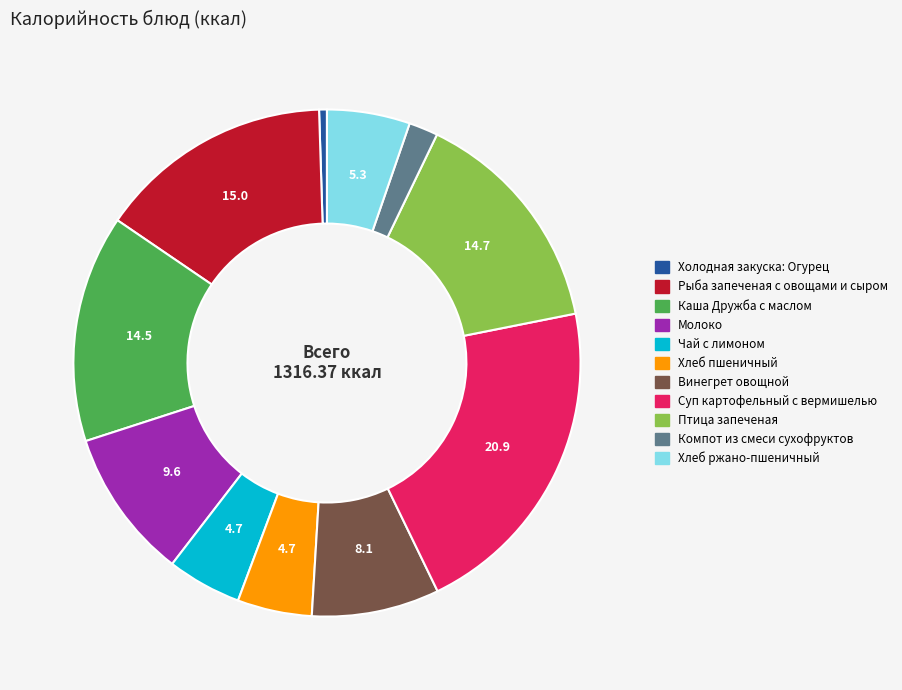

Approximately how many times larger is the value at Компот из смеси сухофруктов compared to Молоко?

0.2